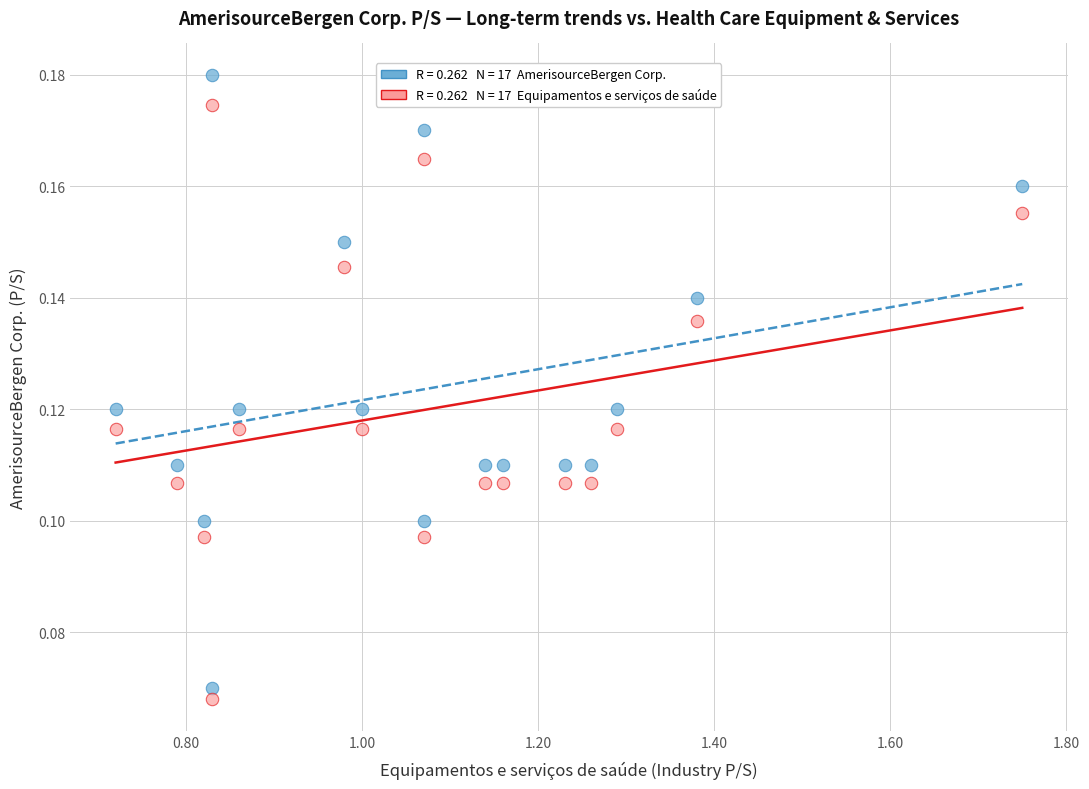

Across all data points, what is the range of X values (max minus min)?

1.0